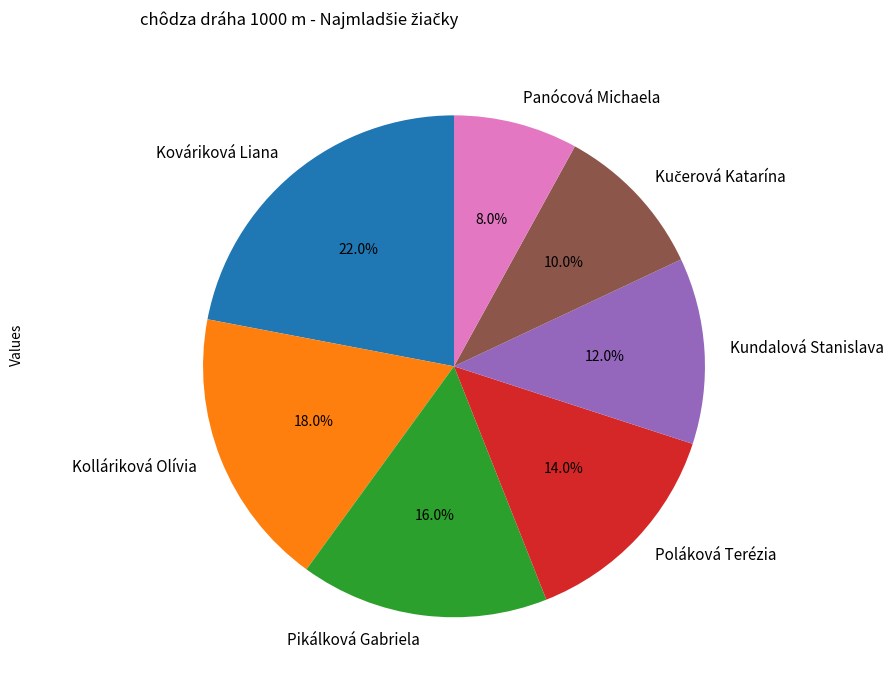

The Pikálková Gabriela slice represents 16% of the pie. True or false?

True